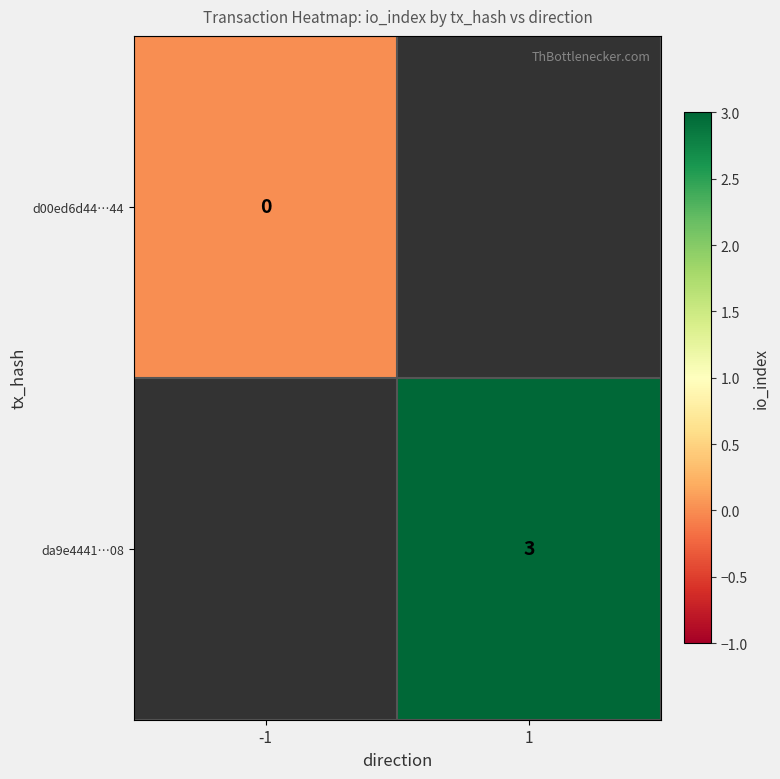

Is the value of d00ed6d44…44 at -1 greater than the value of da9e4441…08 at 1?

No